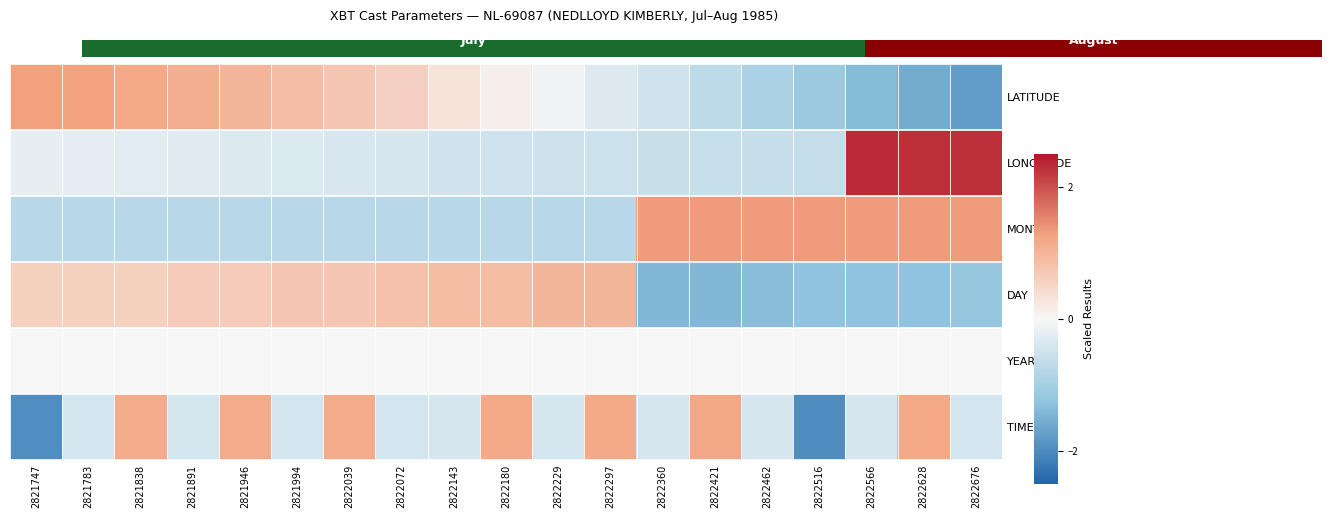

Which category has the highest value in the LONGITUDE series?

2822566